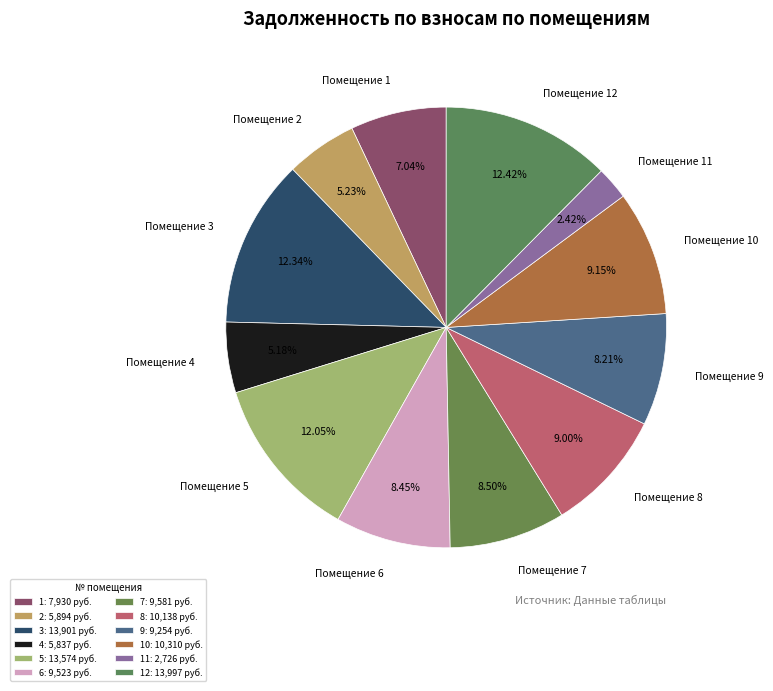

Does Помещение 5 represent more than half of the total?

No